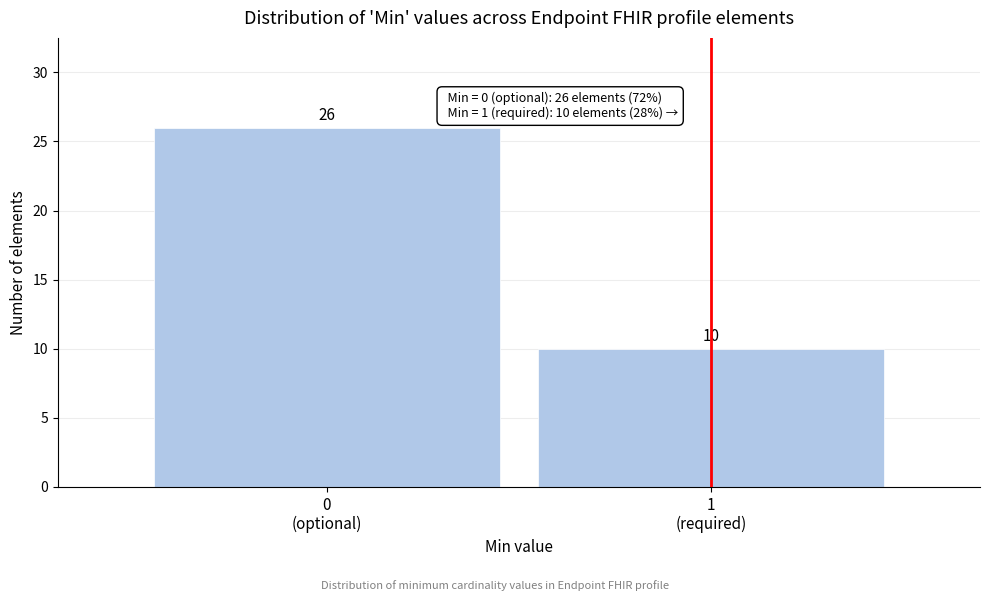

Reading right to left, extract all data points from this chart.

10	26